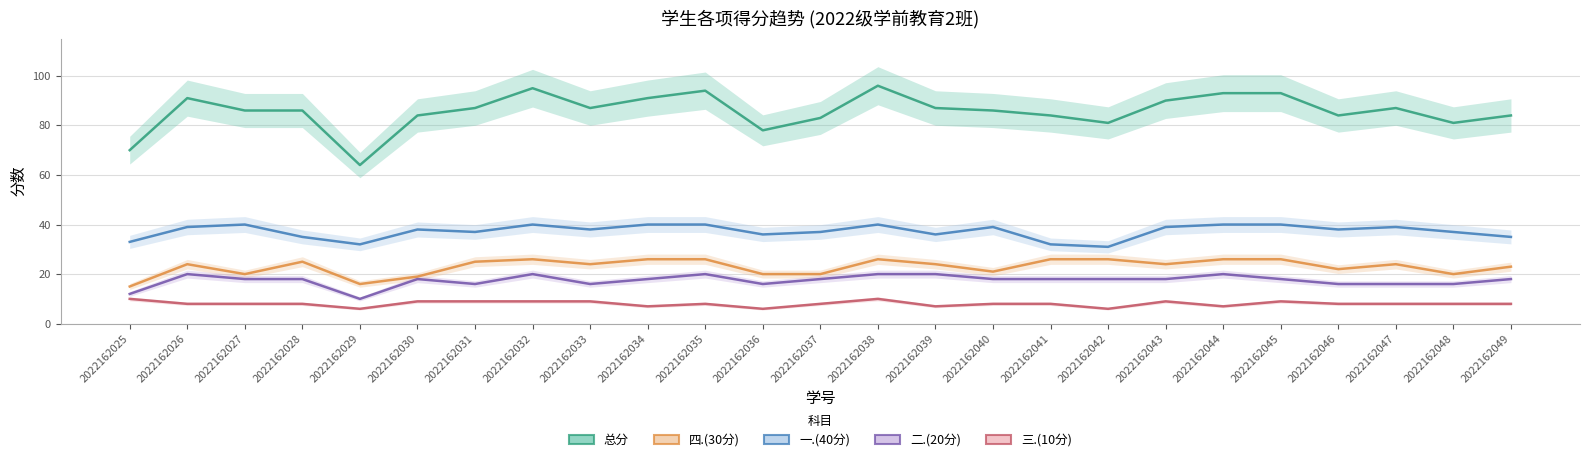

In 一.(40分), how many points are lower than both neighbors (excluding endpoints)?

7